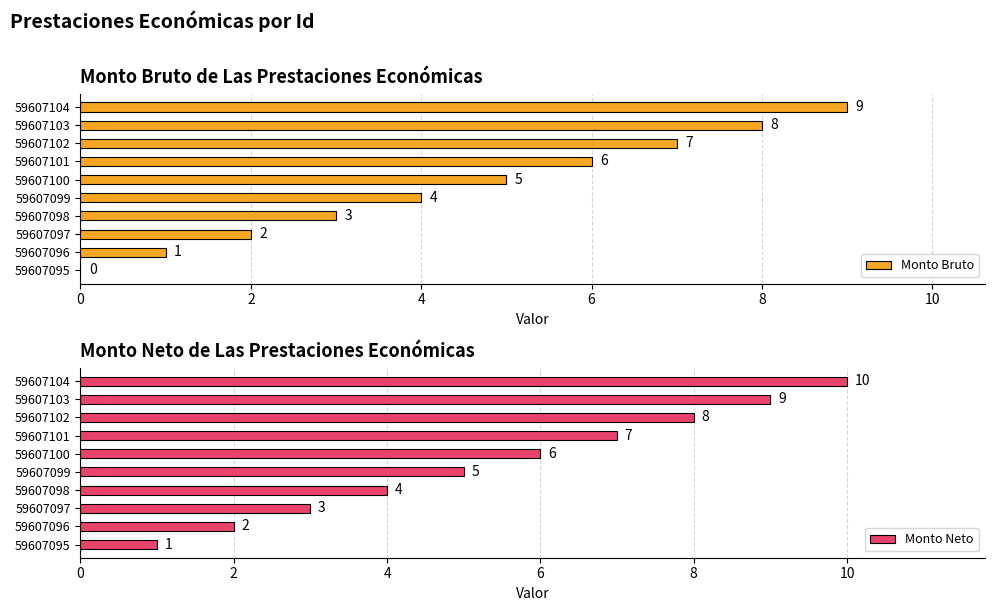

What are all the series names shown in the legend?

Monto Bruto, Monto Neto